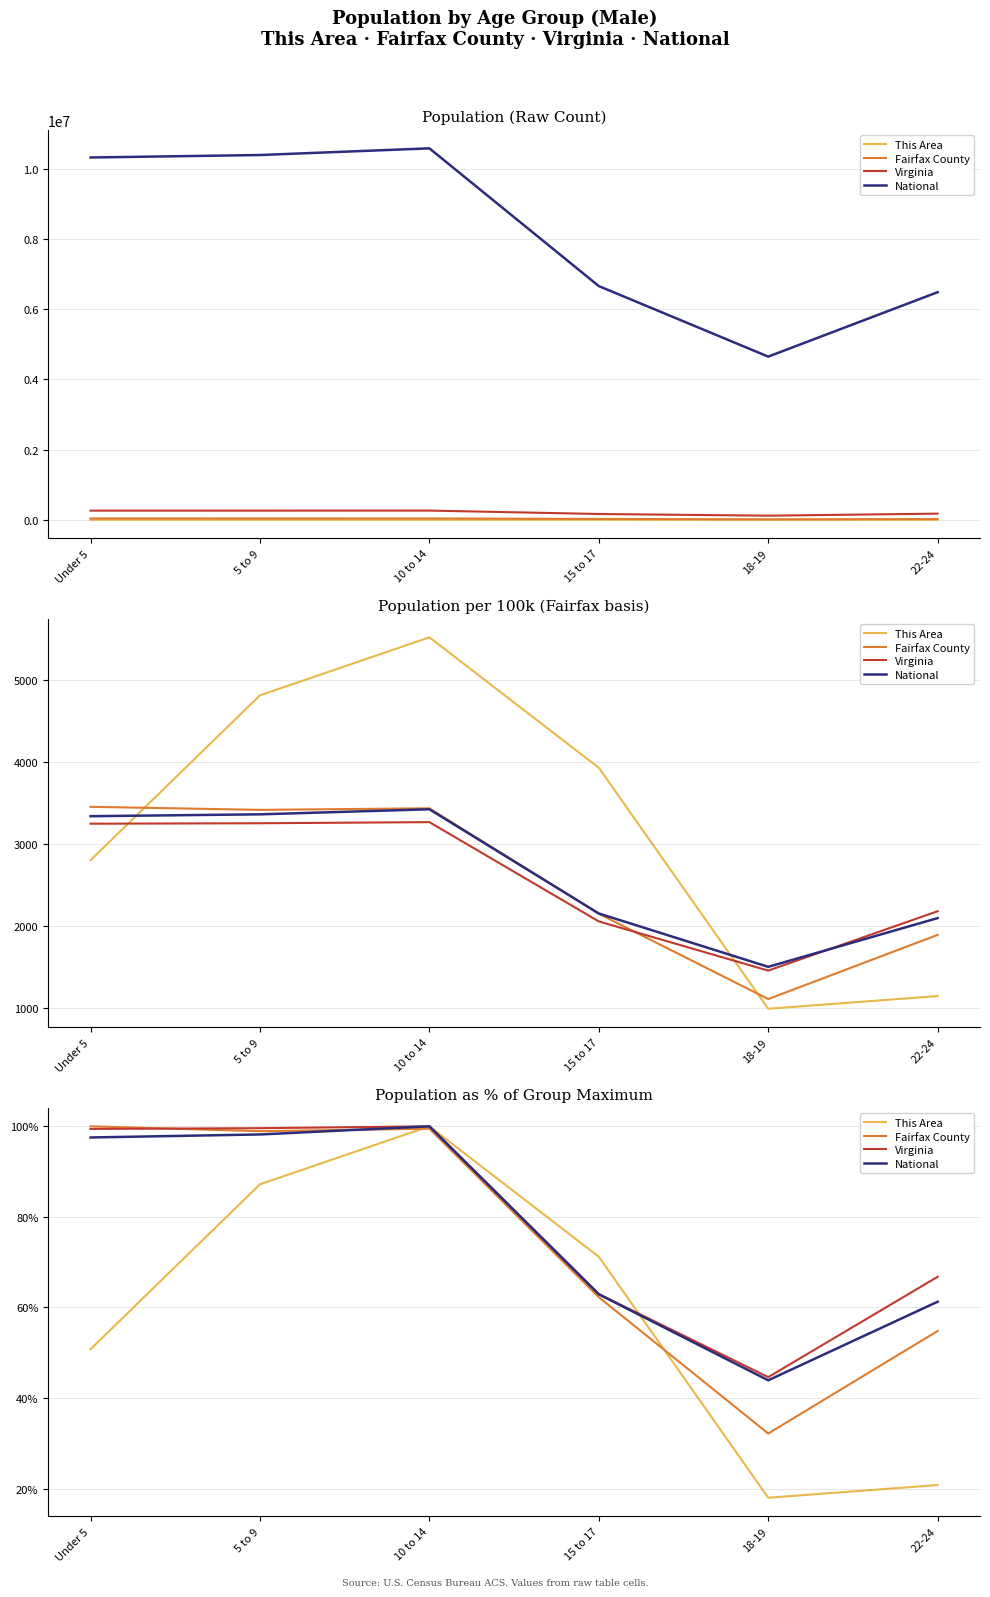

At which category does National reach its first local valley?

18-19